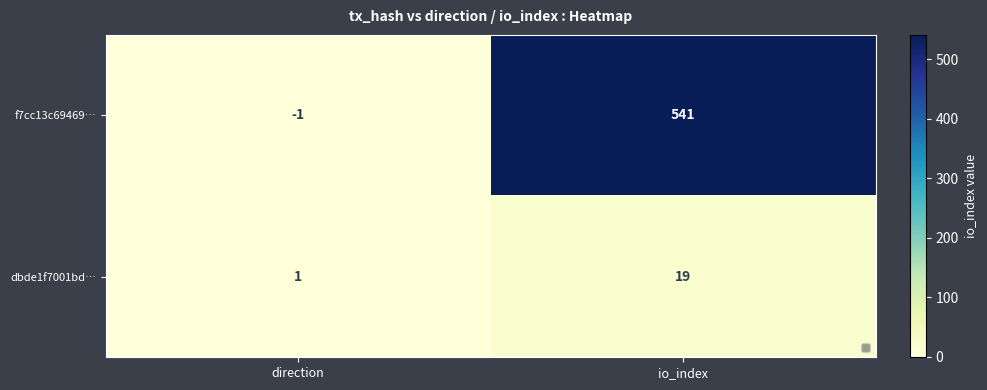

List the series in order of their overall mean, highest first.

f7cc13c69469…, dbde1f7001bd…